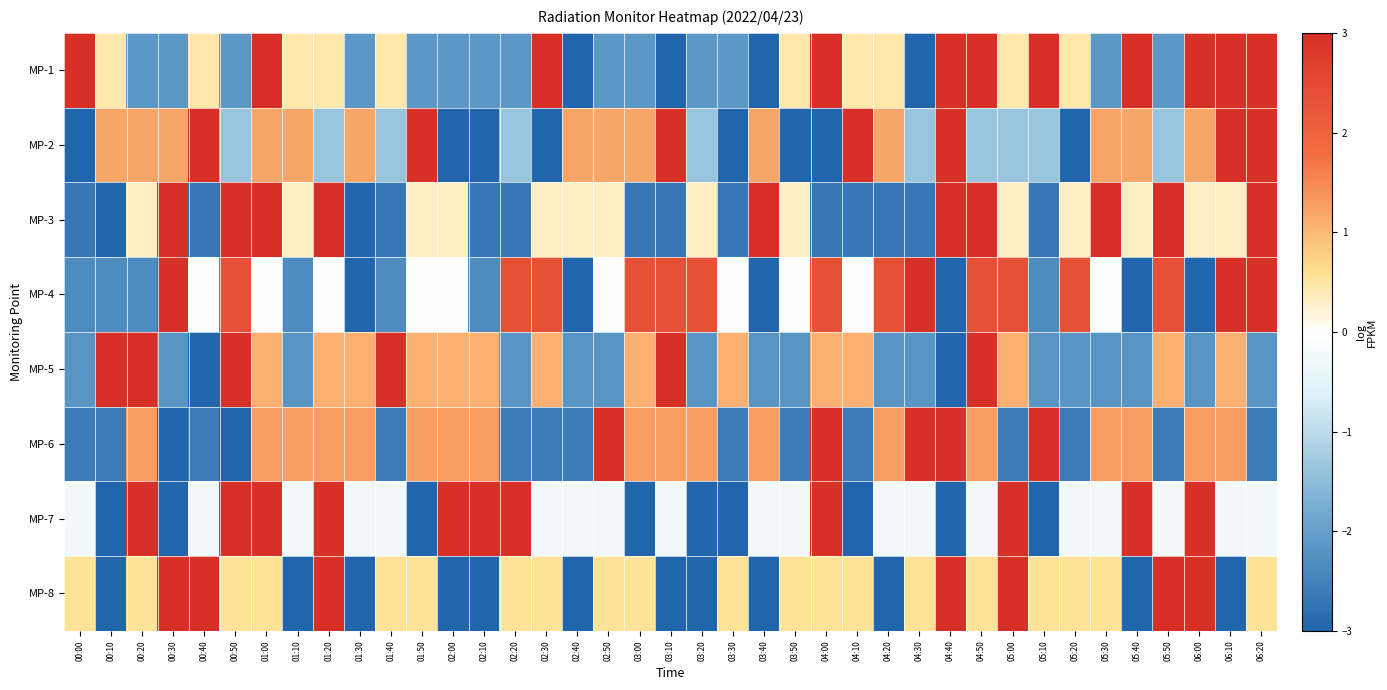

What is the difference between the highest and lowest values at 05:00?

6.8